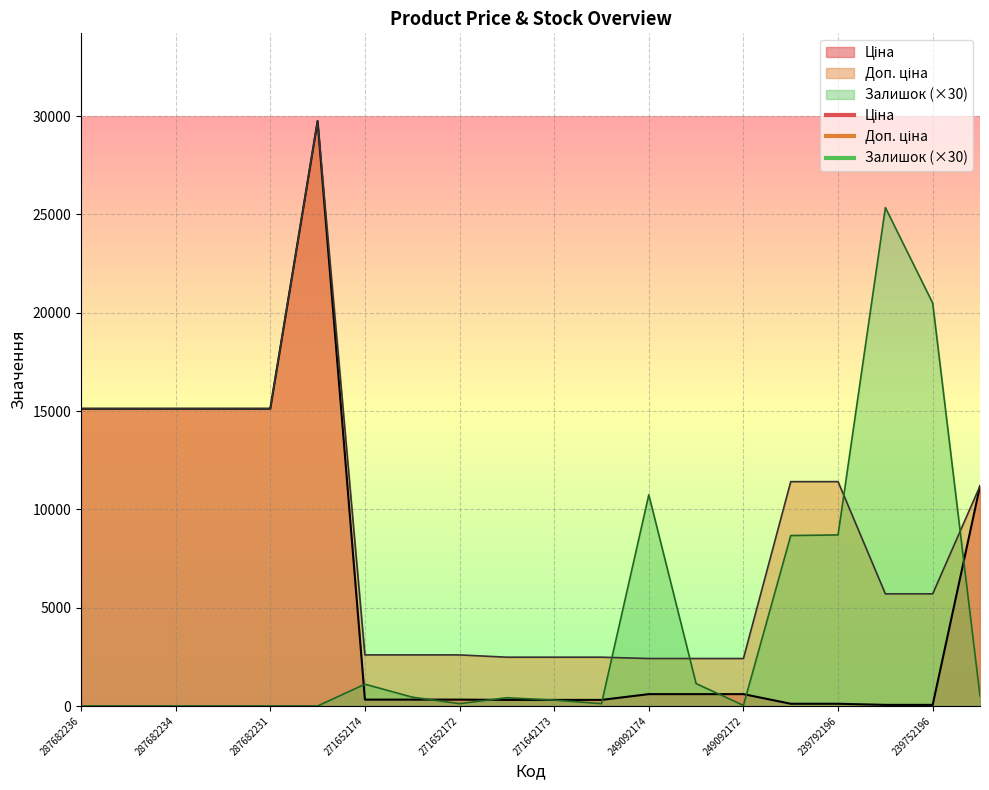

How many categories are shown in the chart?

20